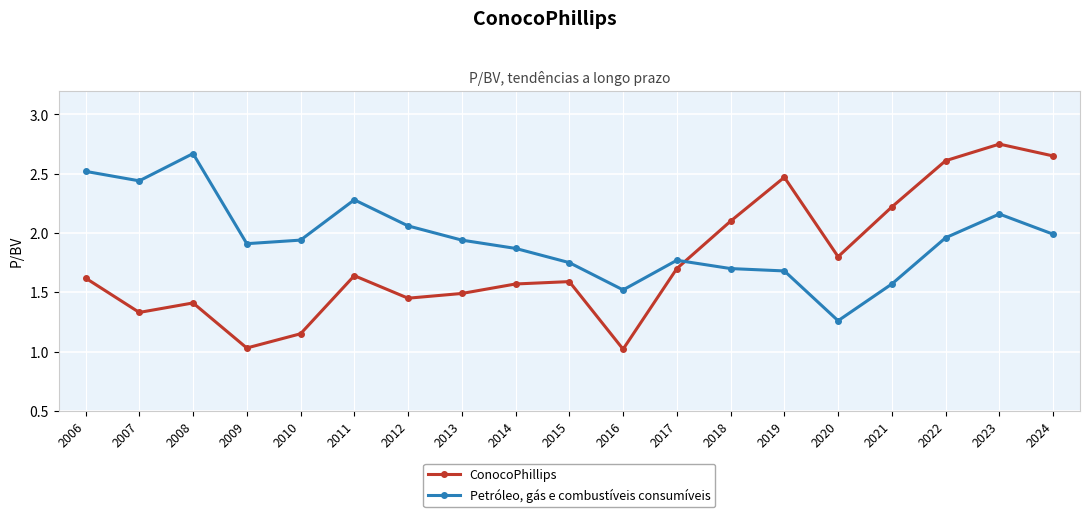

Which category has the lowest value in the Petróleo, gás e combustíveis consumíveis series?

2020